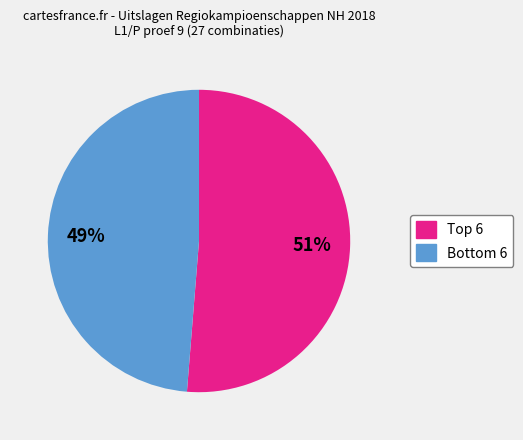

To the nearest percent, what is the average slice percentage?

50%